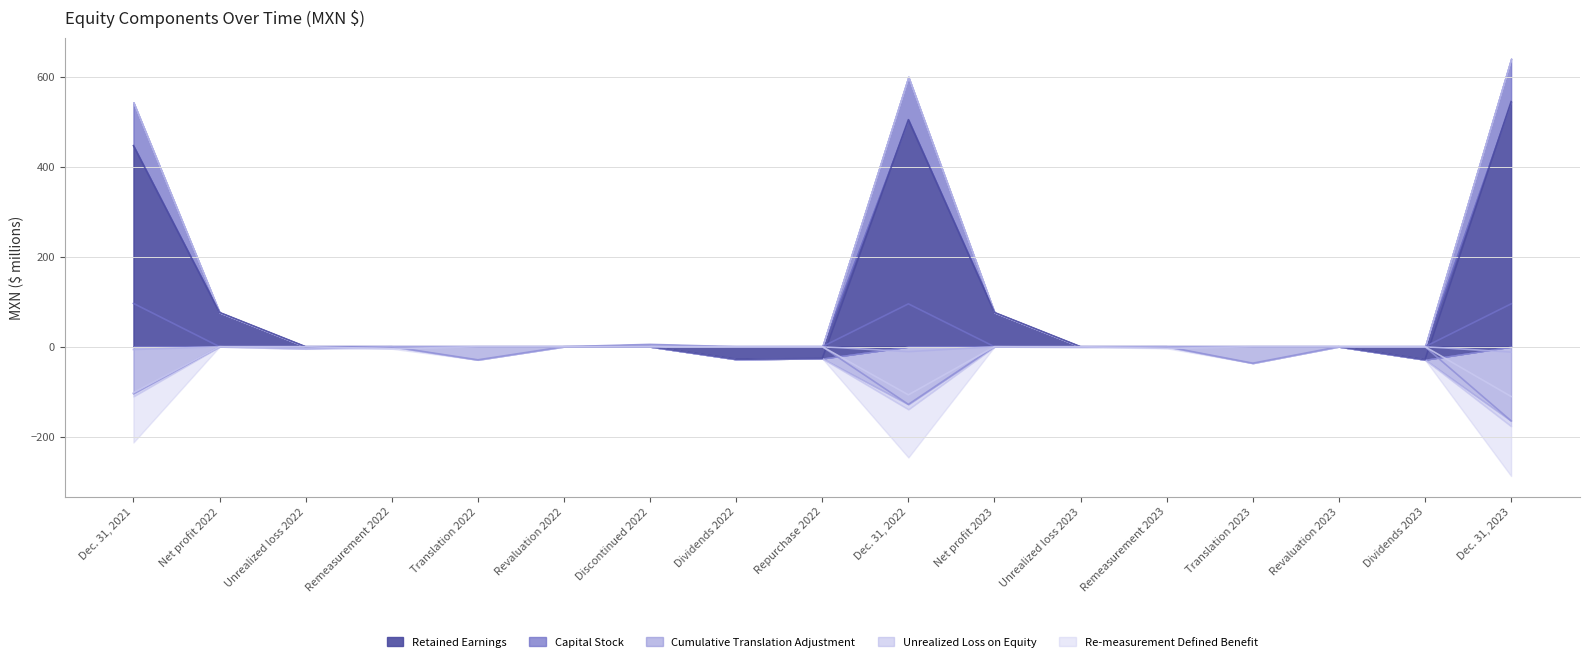

Read the Re-measurement Defined Benefit value at Remeasurement 2023.

-3.7